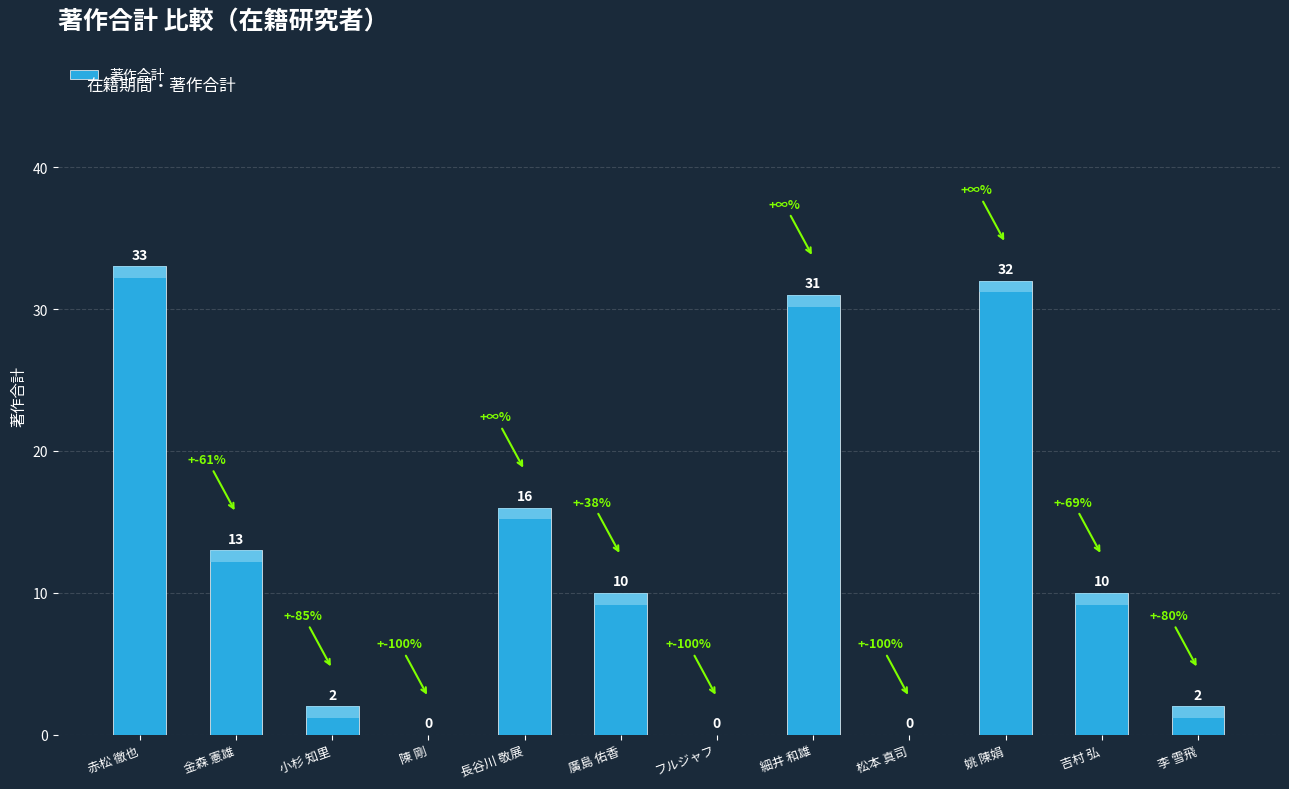

Is it true that the value at フルジャフ is 0?

True